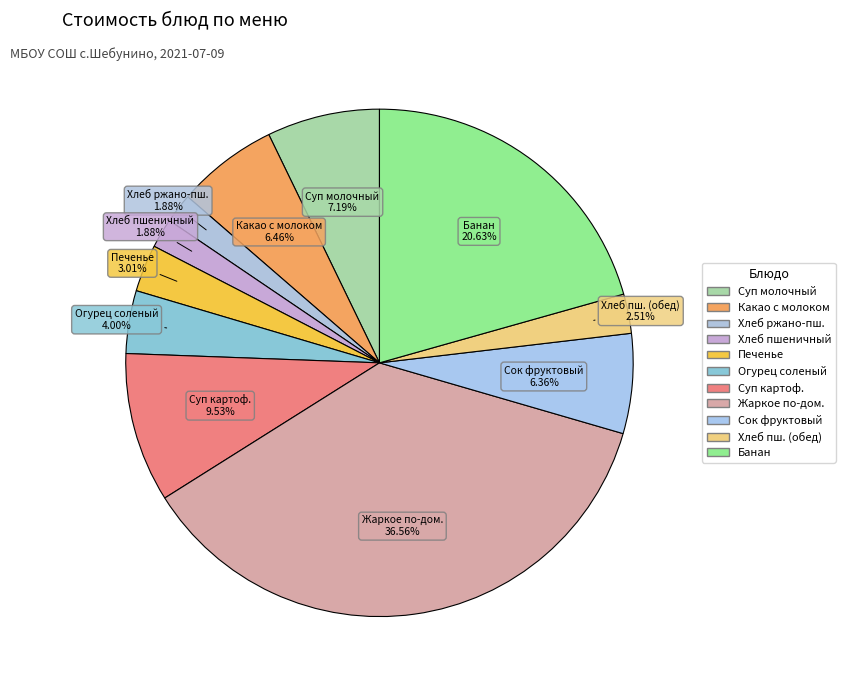

Rank the categories by value from lowest to highest.

ХЛЕБ РЖАНО-ПШЕНИЧНЫЙ, ХЛЕБ ПШЕНИЧНЫЙ, ХЛЕБ ПШЕНИЧНЫЙ (обед), ПЕЧЕНЬЕ, ОГУРЕЦ СОЛЕНЫЙ, СОК ФРУКТОВЫЙ, КАКАО С МОЛОКОМ, СУП МОЛОЧНЫЙ С МАКАРОННЫМИ ИЗДЕЛИЯМИ, СУП КАРТОФЕЛЬНЫЙ С БОБОВЫМИ И ГОВЯДИНОЙ, БАНАН, ЖАРКОЕ ПО-ДОМАШНЕМУ